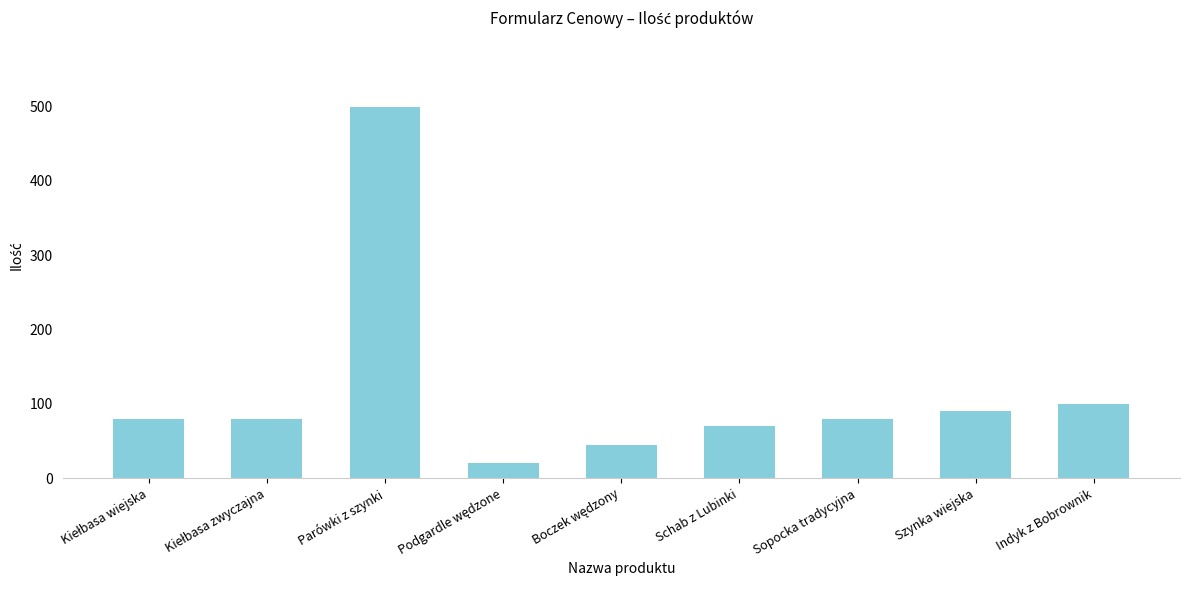

What is the change in value from Parówki z szynki to Szynka wiejska?

-410